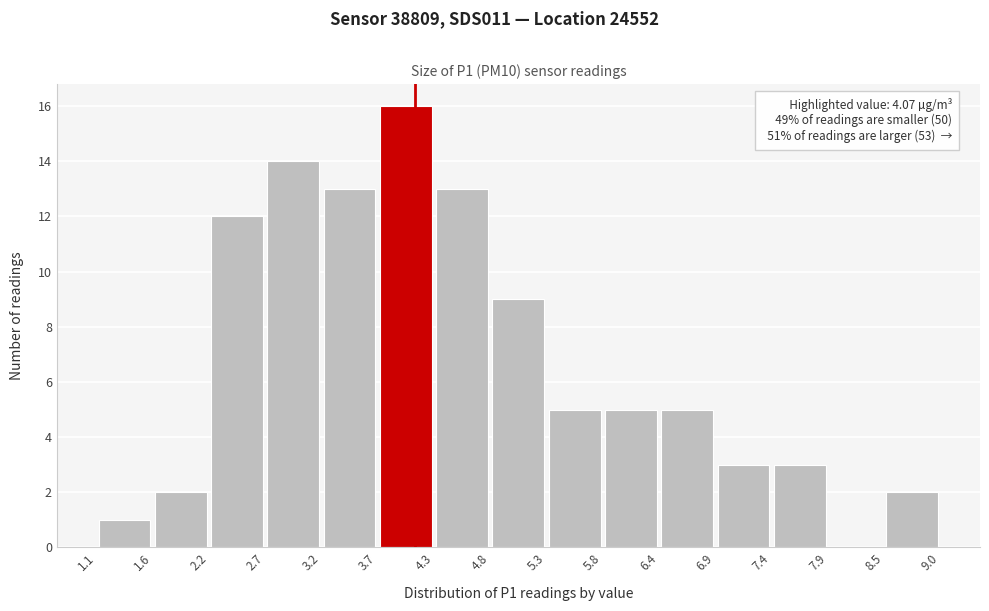

Over which range of the x-axis is the bar tallest?

3.7 to 4.3